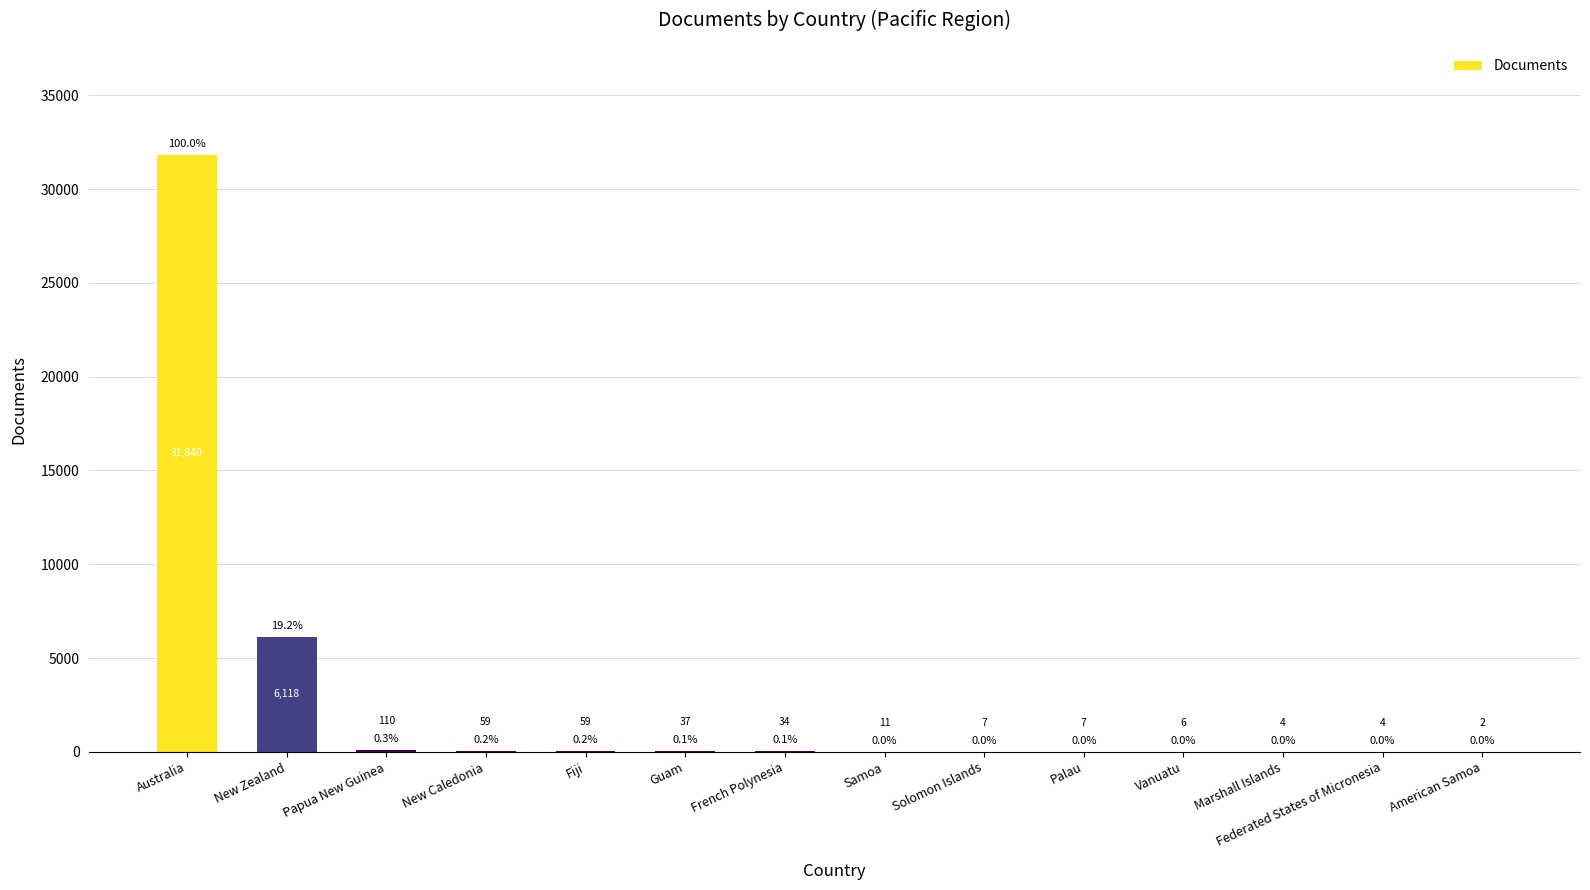

Are the bars horizontal?

No